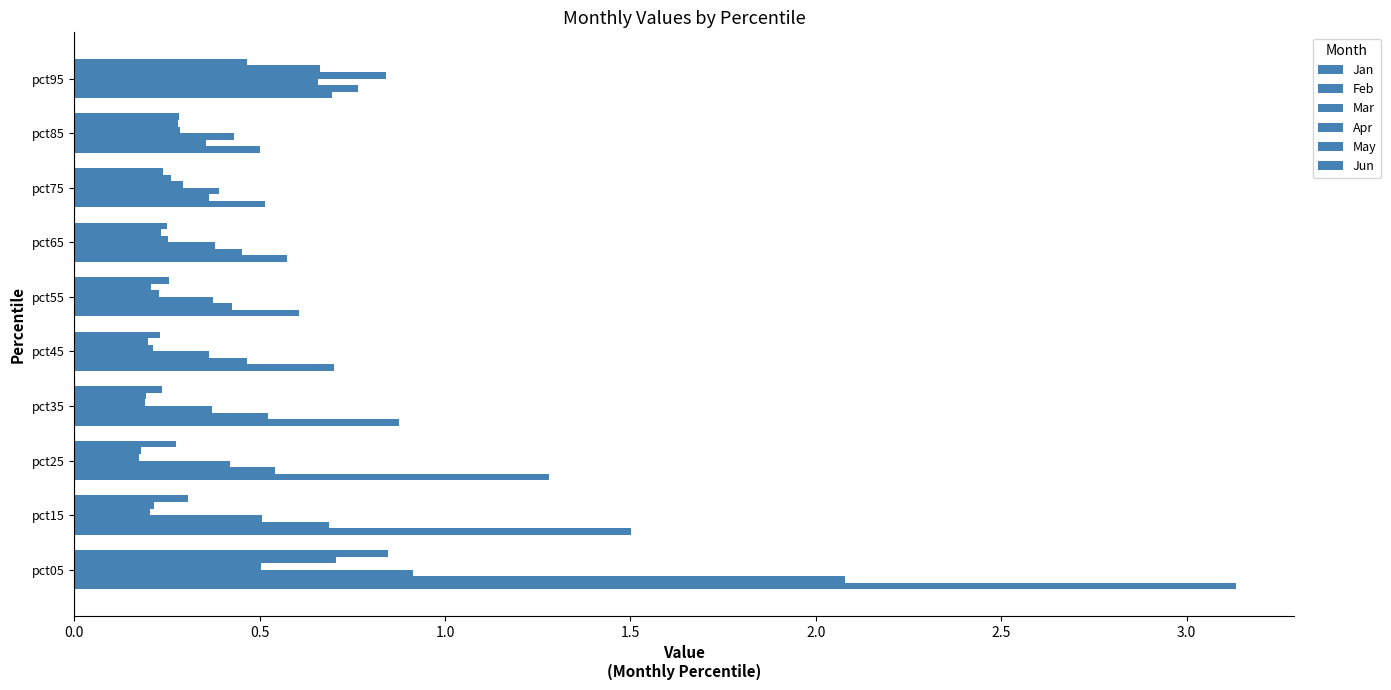

How many distinct data groups are displayed?

6